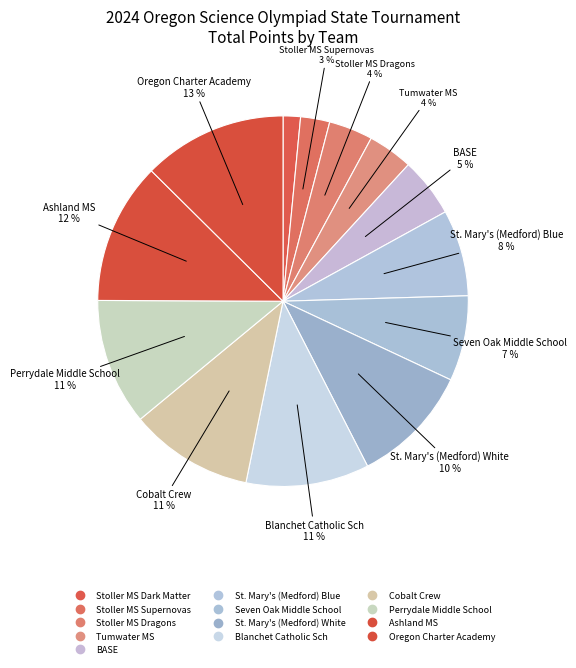

How many slices are in this pie chart?

13